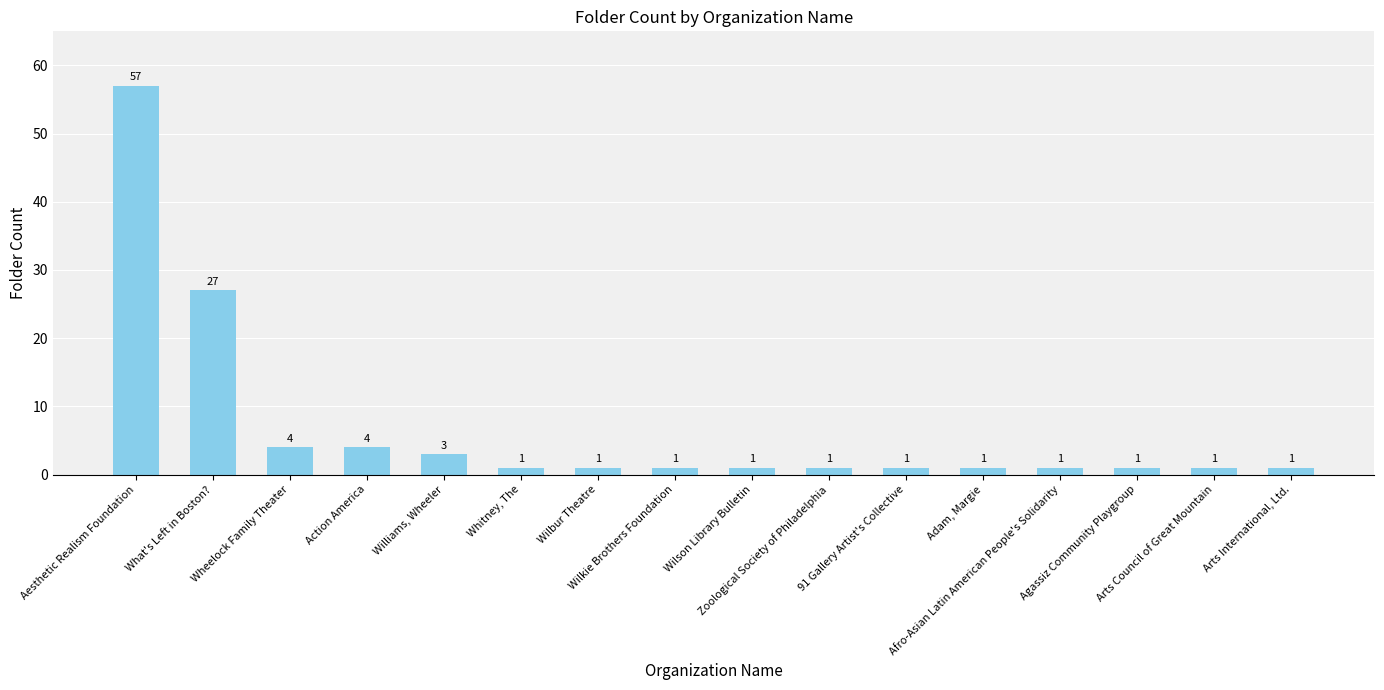

The chart shows a value of 1 at Zoological Society of Philadelphia. True or false?

True